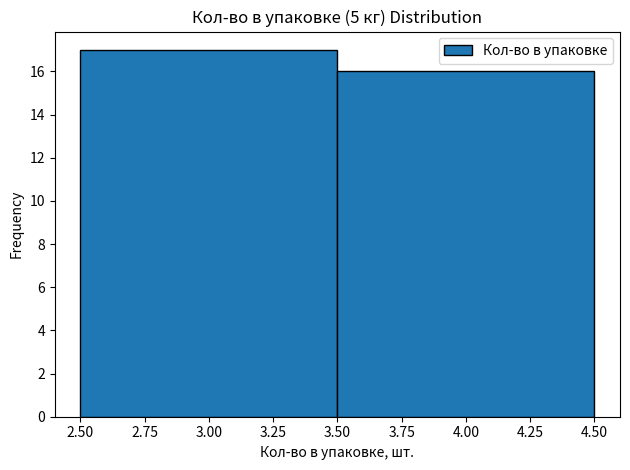

What is the height of the bar covering 3.50 to 4.50 on the x-axis? The values are not printed on the chart, so give them approximately, as read against the axis.

16